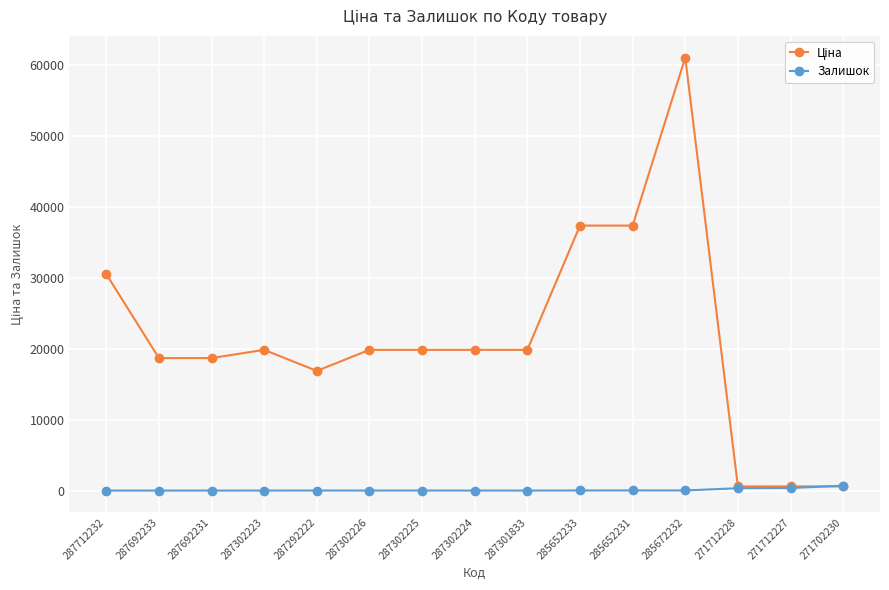

Is it true that Залишок equals 333.0 at 271712228?

True